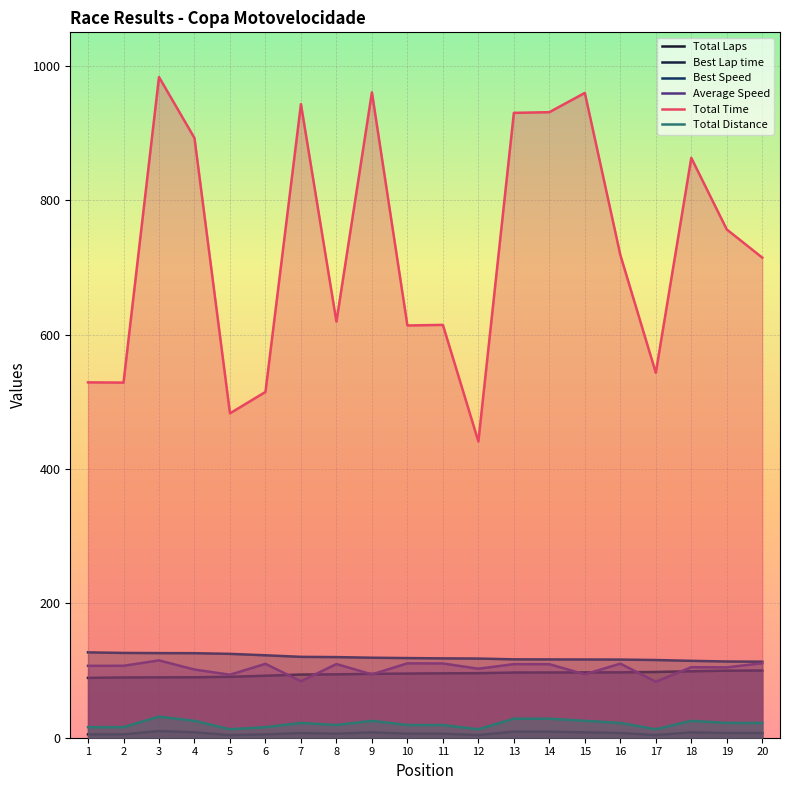

What is the minimum value shown in the chart?

4.0